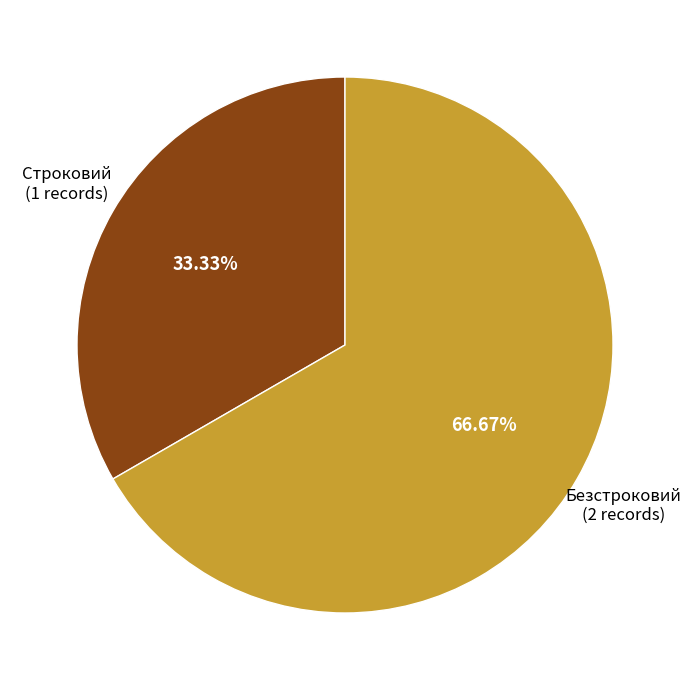

Does any single category account for the majority?

Yes